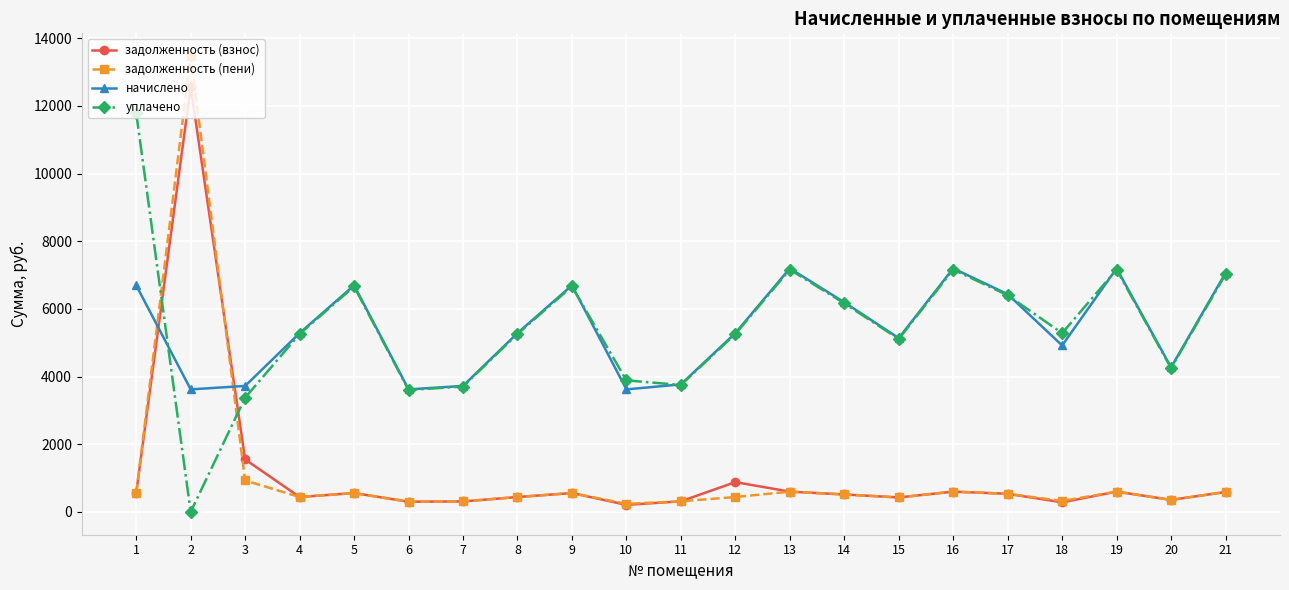

Rank the series by their maximum value, from lowest to highest.

начислено, уплачено, задолженность (взнос), задолженность (пени)